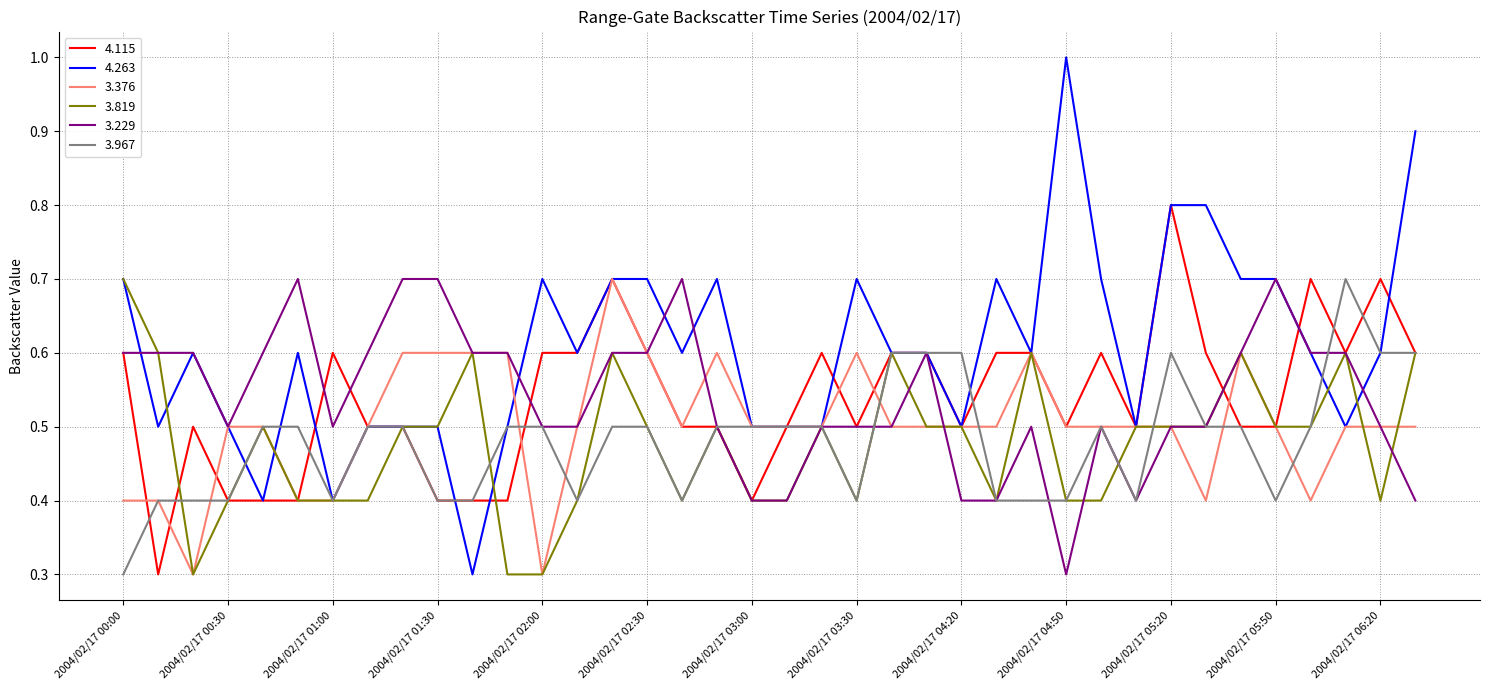

What is the smallest value displayed?

0.3